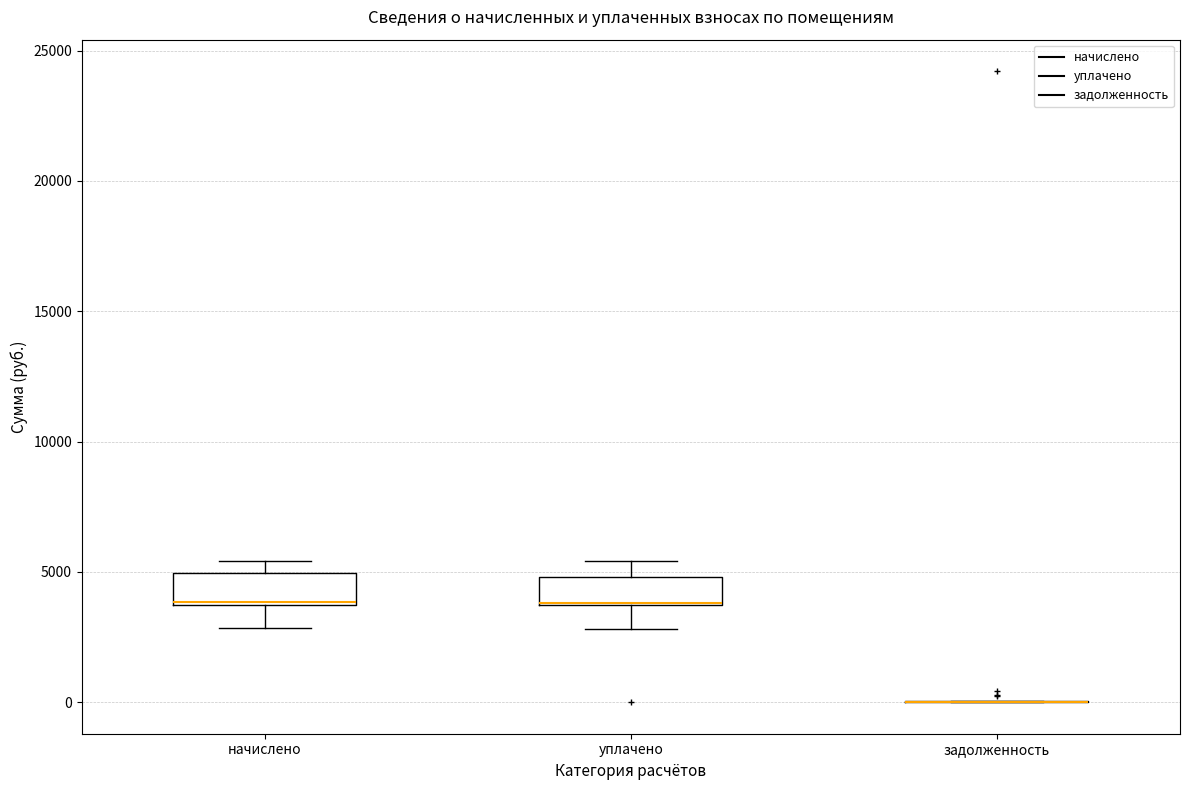

Reading left to right, transcribe this box plot: for each box, give where its median line is, the range the box spans, and where its two whiskers end, as read against the y-axis. The values are not printed on the chart, so give them approximately, as read against the axis.

начислено: median 4000, box 3500 to 5000, whiskers 3000 to 5500
уплачено: median 4000 (drawn on the box's lower edge), box 3500 to 5000, whiskers 3000 to 5500
задолженность: box collapsed to a line at 0, whiskers 0 to 0